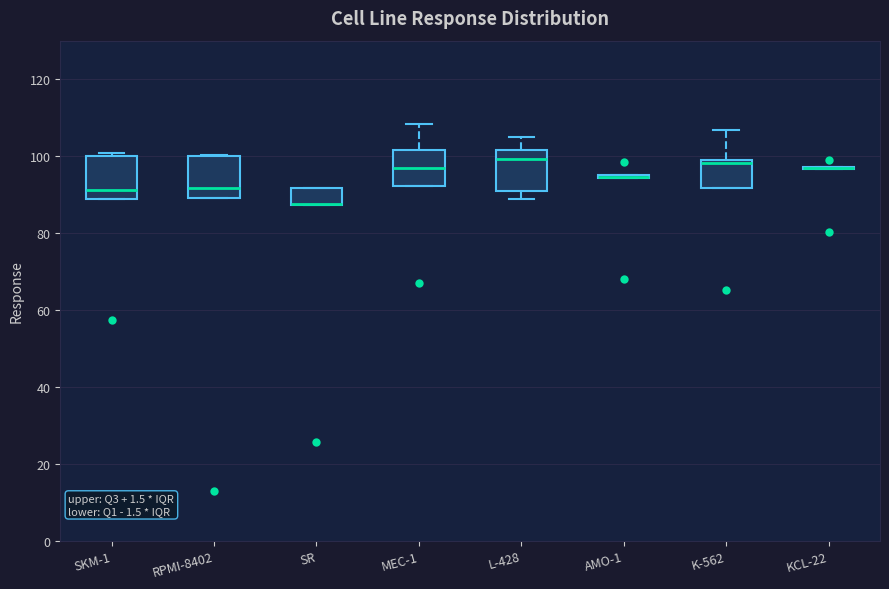

Reading left to right, read every box against the y-axis: the position of its median line, the range the box covers, and the ends of its whiskers. The values are not printed on the chart, so give them approximately, as read against the axis.

SKM-1: median 92, box 88 to 100, whiskers 88 to 100 (just above the box's upper edge)
RPMI-8402: median 92, box 90 to 100, whiskers 90 to 100
SR: median 88 (drawn on the box's lower edge), box 88 to 92, whiskers 88 to 92
MEC-1: median 98, box 92 to 102, whiskers 92 to 108
L-428: median 100, box 90 to 102, whiskers 88 to 106
AMO-1: box collapsed to a line at 94, whiskers 94 to 96
K-562: median 98, box 92 to 100, whiskers 92 to 106
KCL-22: box collapsed to a line at 96, whiskers 96 to 98